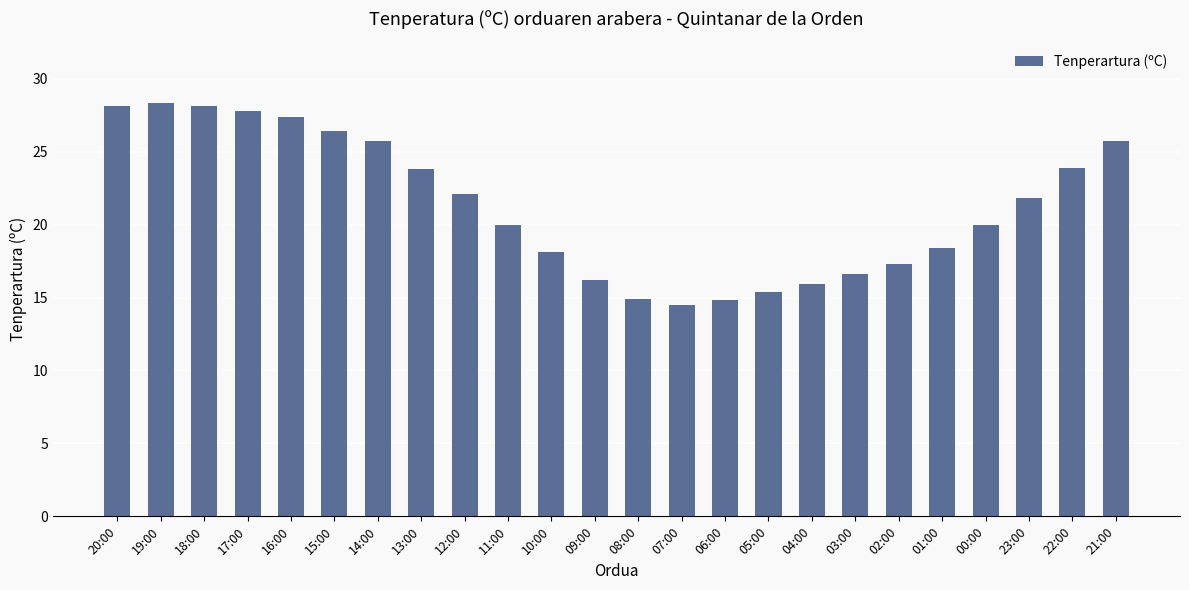

What is the value of the 14th bar from the left?

14.5